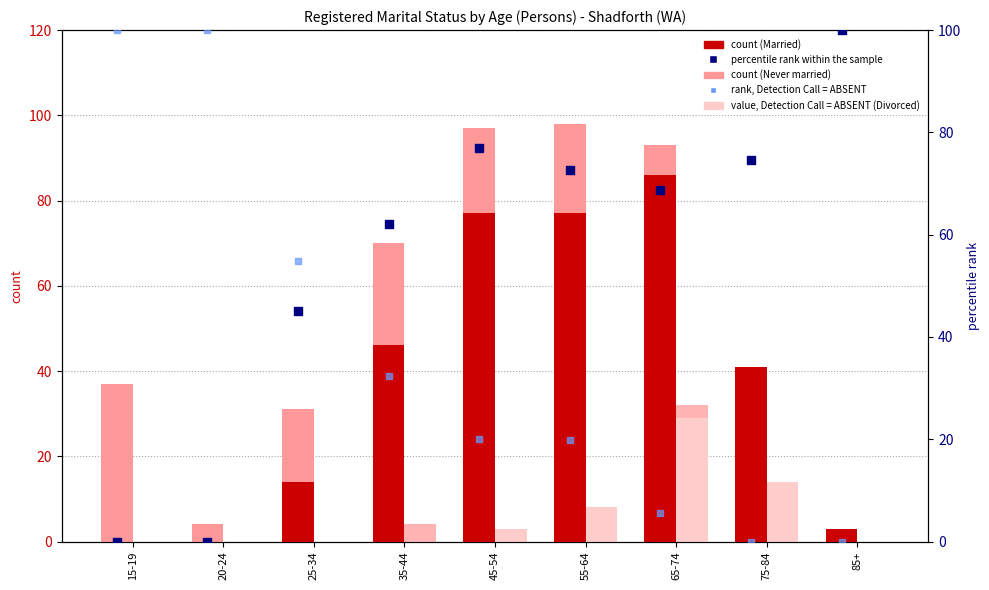

Which series has the widest spread of Y values?

percentile rank within the sample